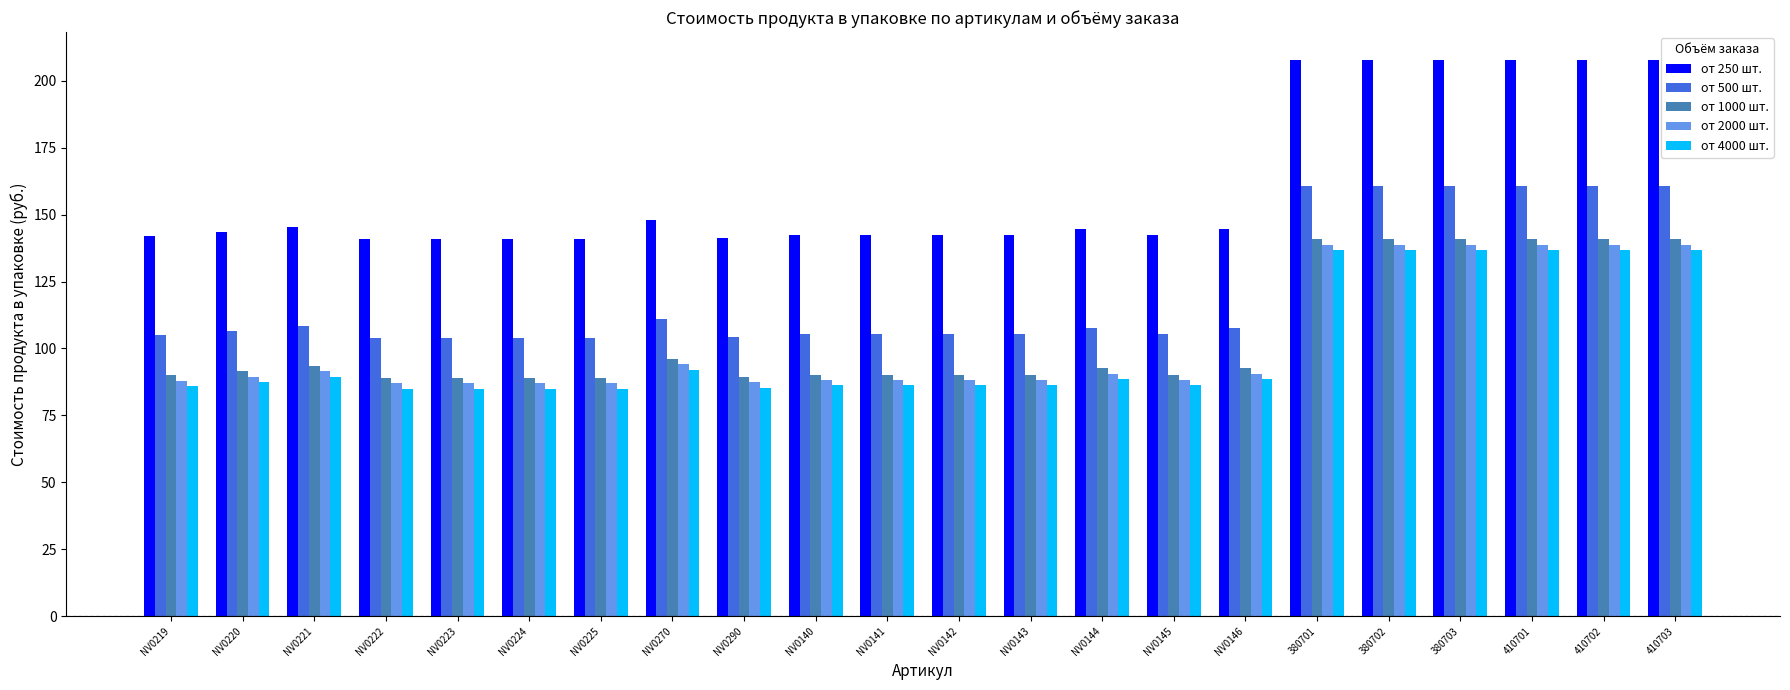

Between NV0224 and 380703, which series saw the biggest shift?

от 250 шт.